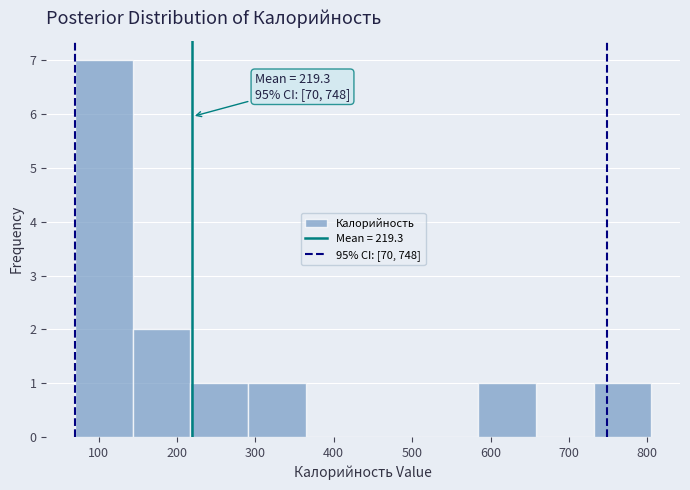

Which range on the x-axis has the tallest bar?

70 to 140